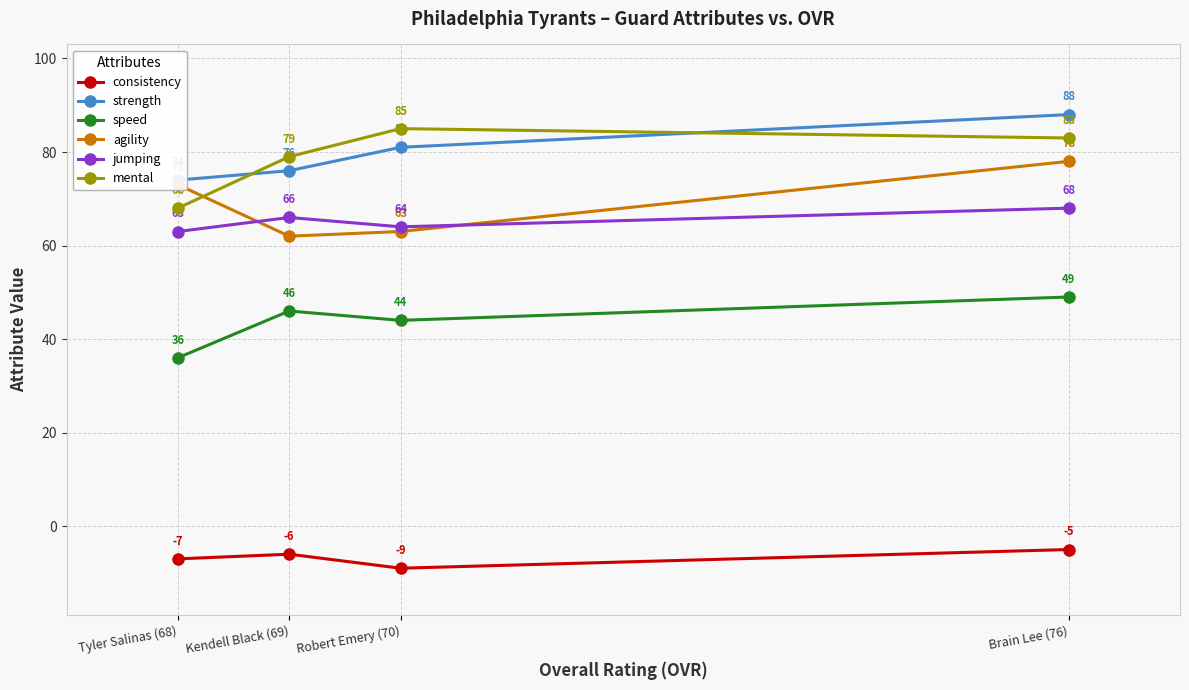

Rank the categories by consistency value from lowest to highest.

Robert Emery (70), Tyler Salinas (68), Kendell Black (69), Brain Lee (76)